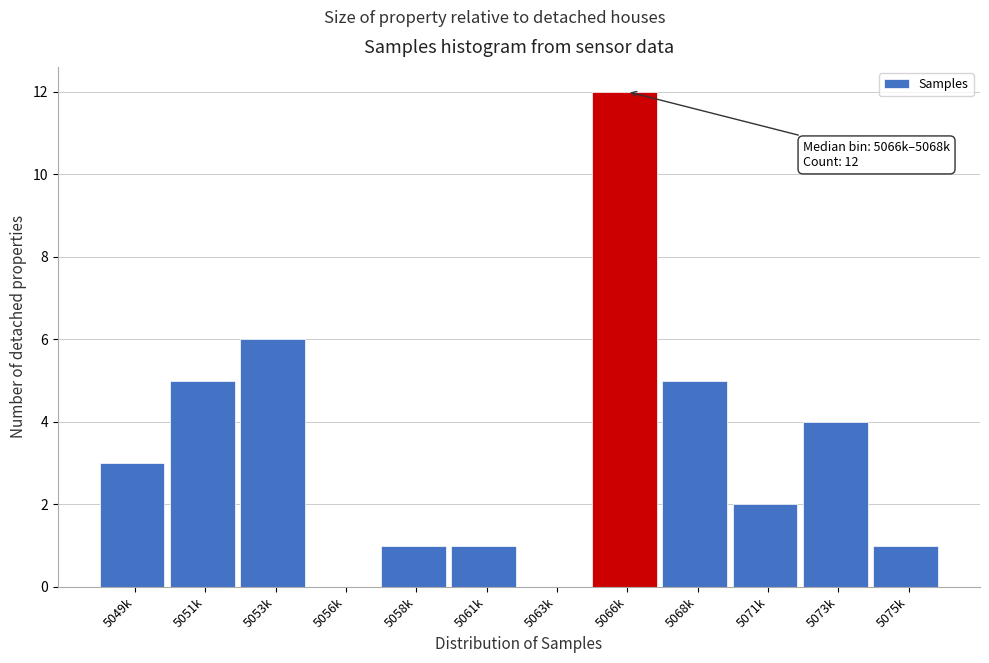

Which category has the highest value across all series?

5066k